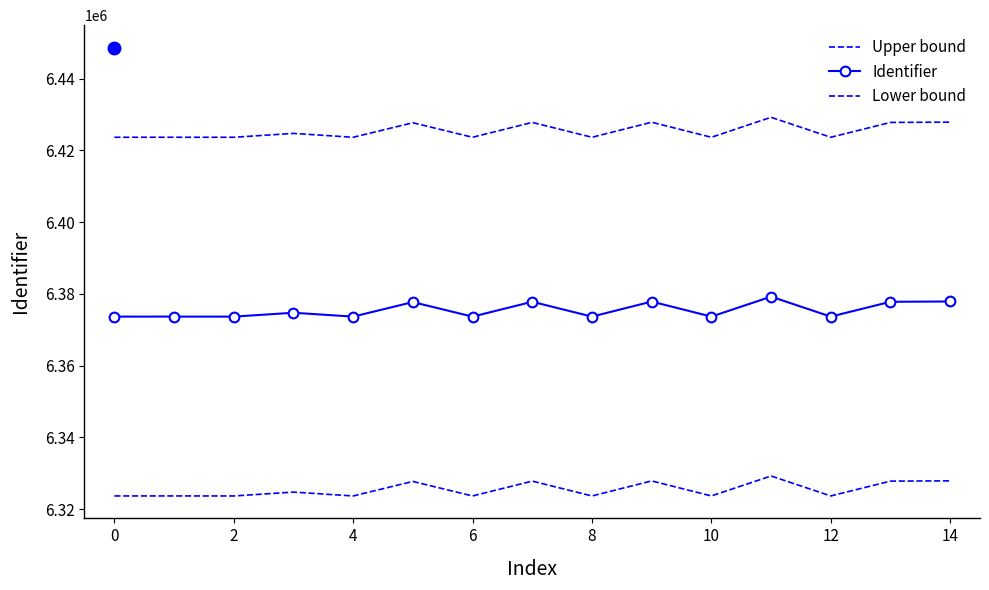

What is the average value of the Lower bound series?

6325483